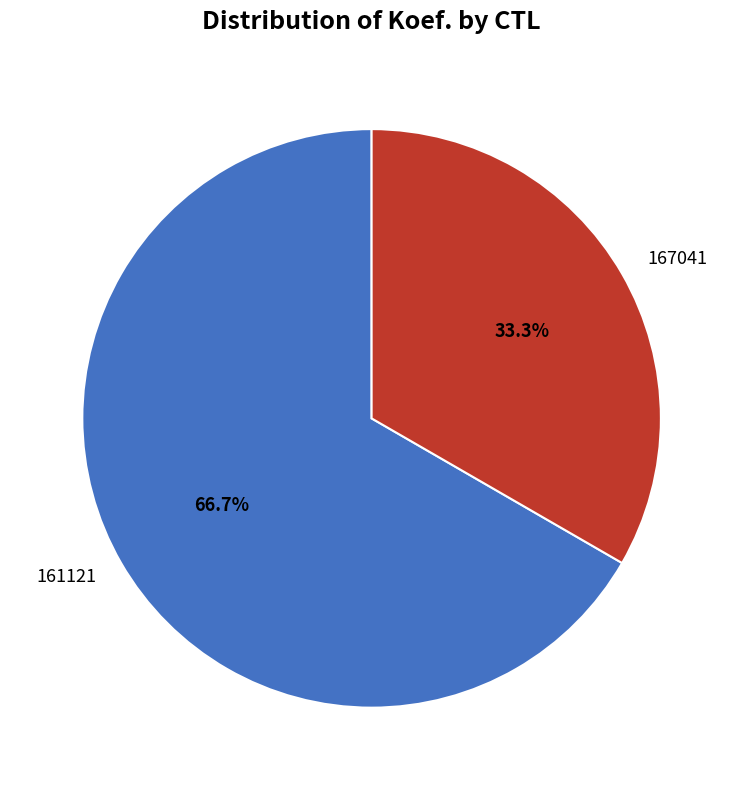

To the nearest percent, what percentage of the pie is 167041?

33%